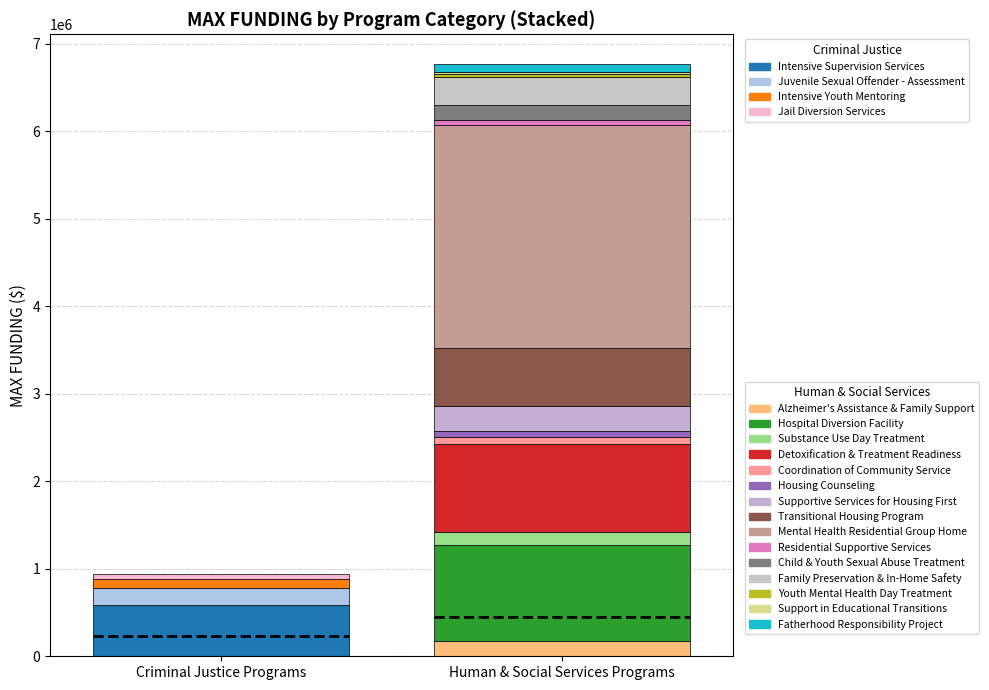

How many values exceed 169342?

9